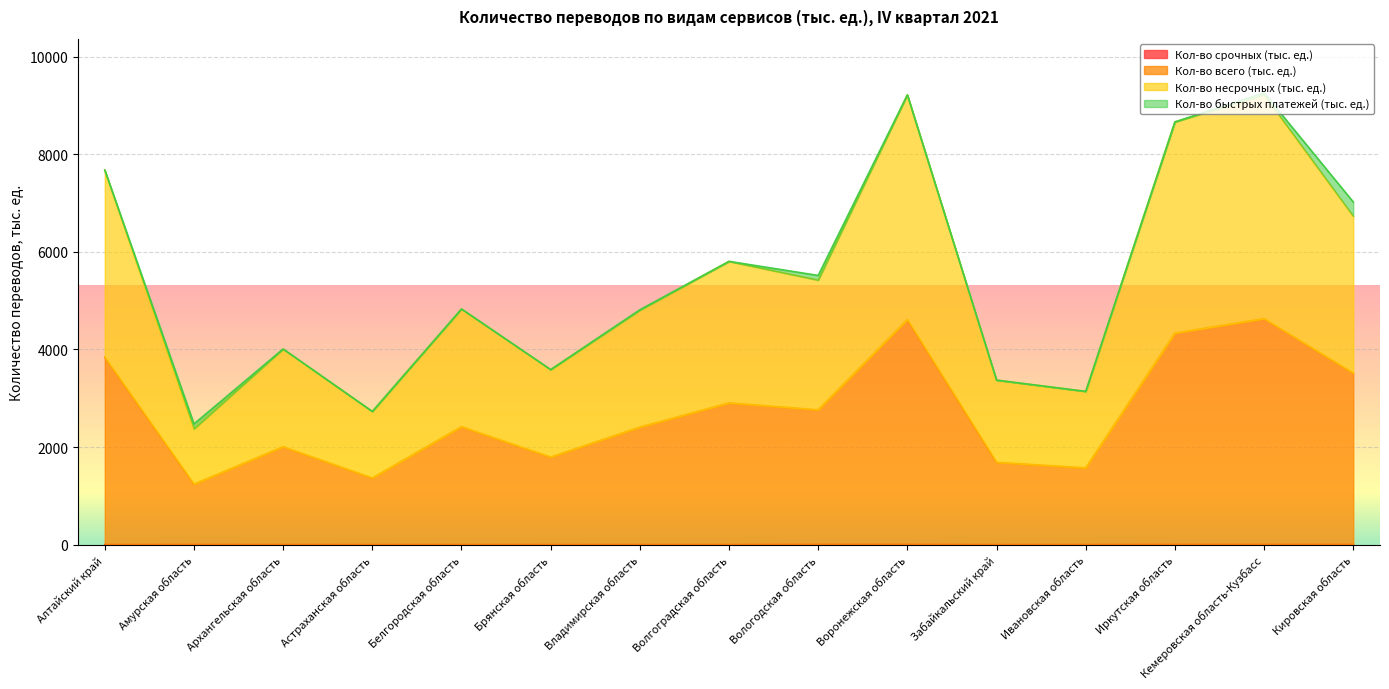

What is the greatest value displayed?

9258.2